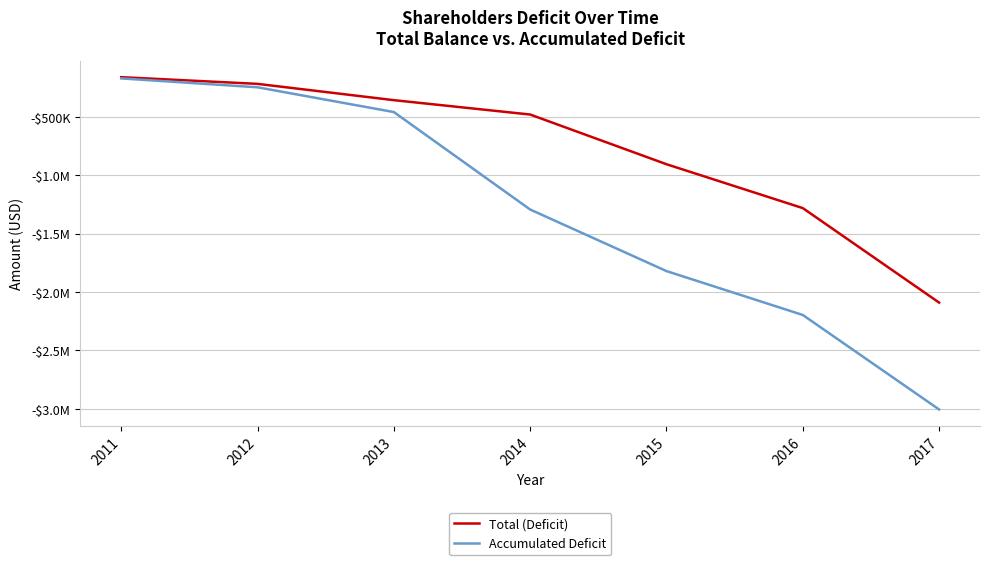

The Total (Deficit) series shows -888915 at 2016. True or false?

False